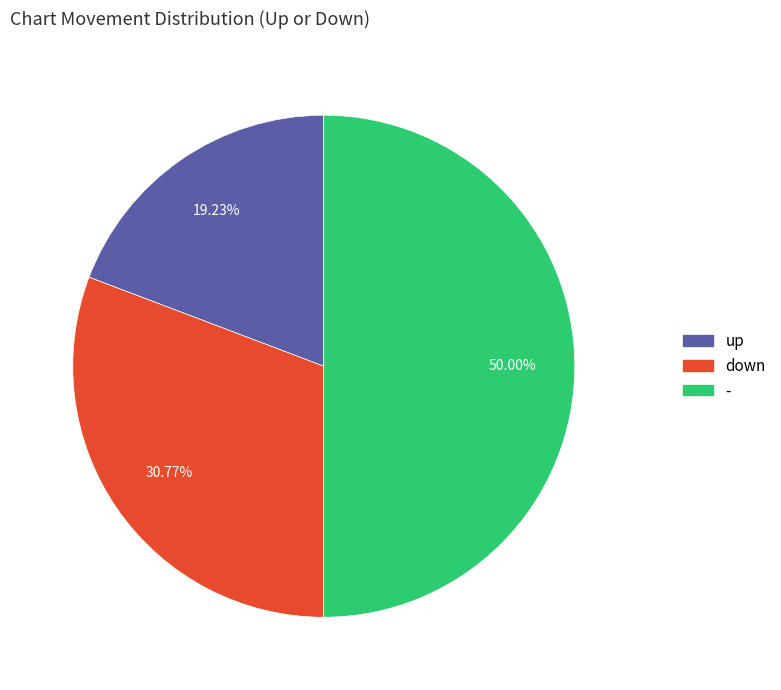

Count the number of slices in the pie.

3